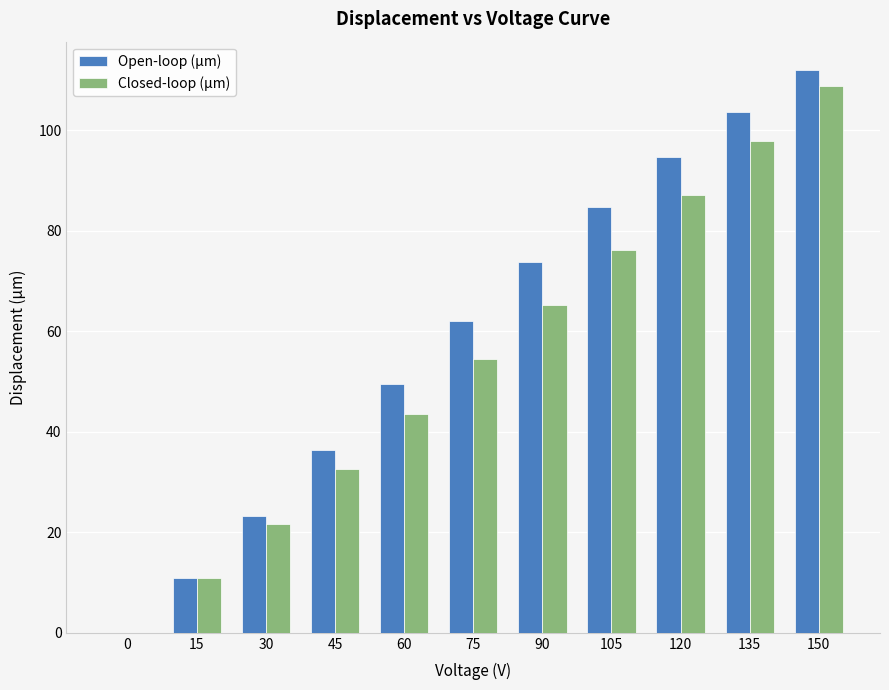

What is the average value of the Closed-loop (µm) series?

54.4